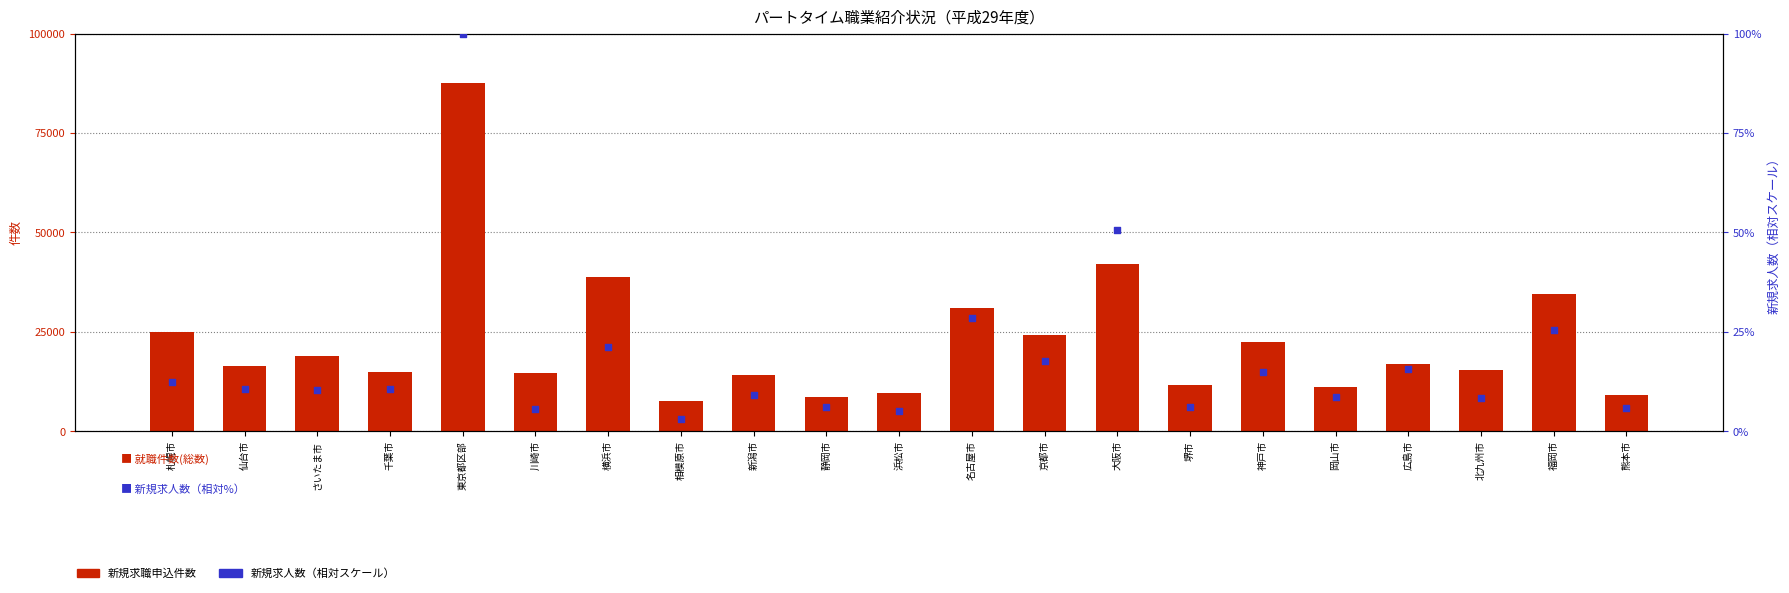

What is the total value across all series at 千葉市?

14753.6